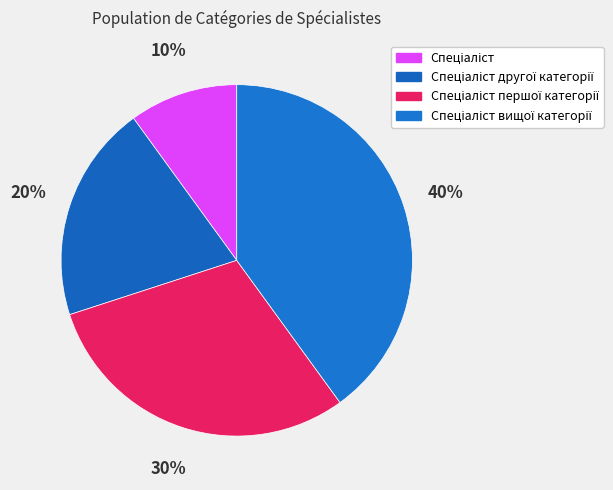

To the nearest percent, what portion does Спеціаліст другої категорії represent?

20%